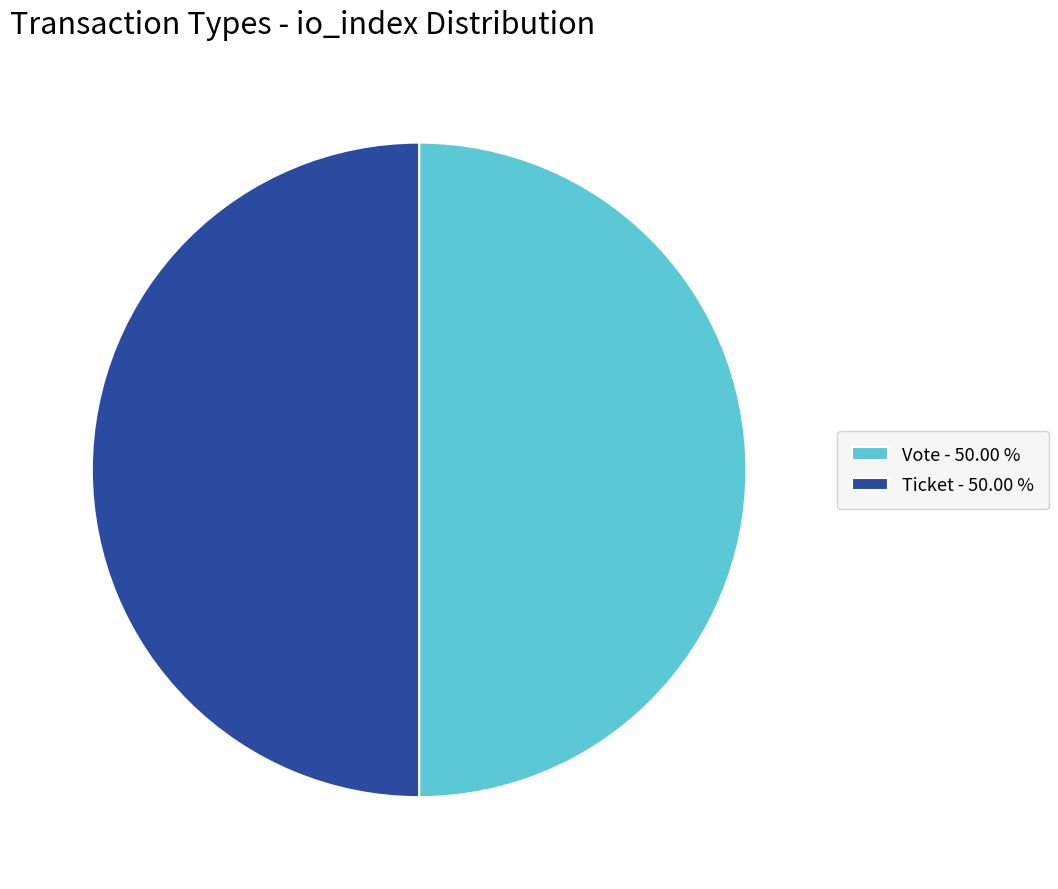

Count the number of slices in the pie.

2